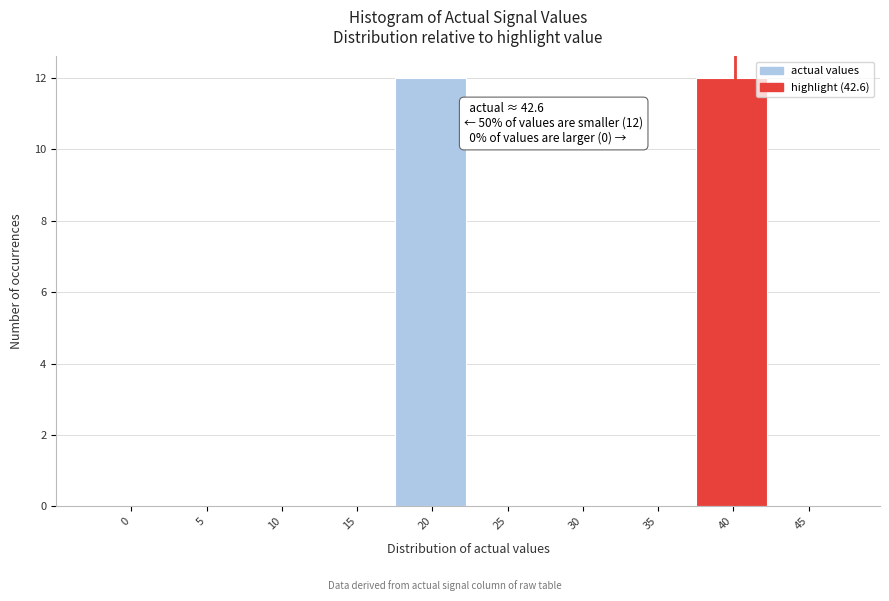

Reading right to left, transcribe all the data shown in this chart.

45=0	40=12	35=0	30=0	25=0	20=12	15=0	10=0	5=0	0=0